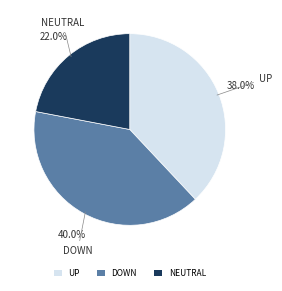

Rank the categories by value from highest to lowest.

DOWN, UP, NEUTRAL